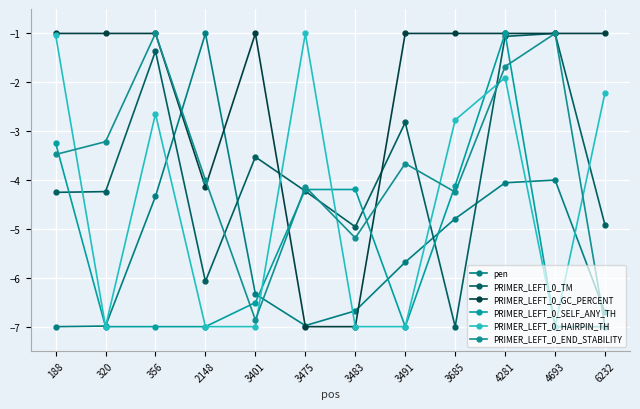

How many lines are shown in the chart?

6